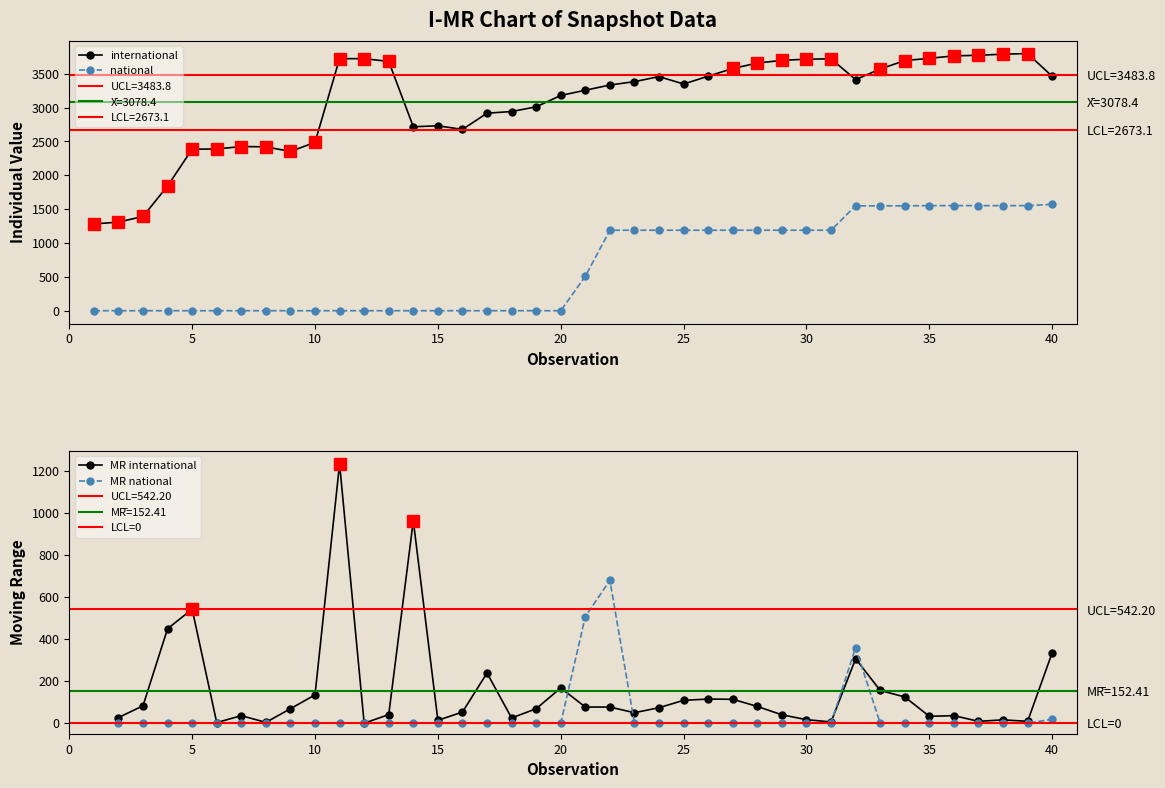

Which series has the largest total across all categories?

international